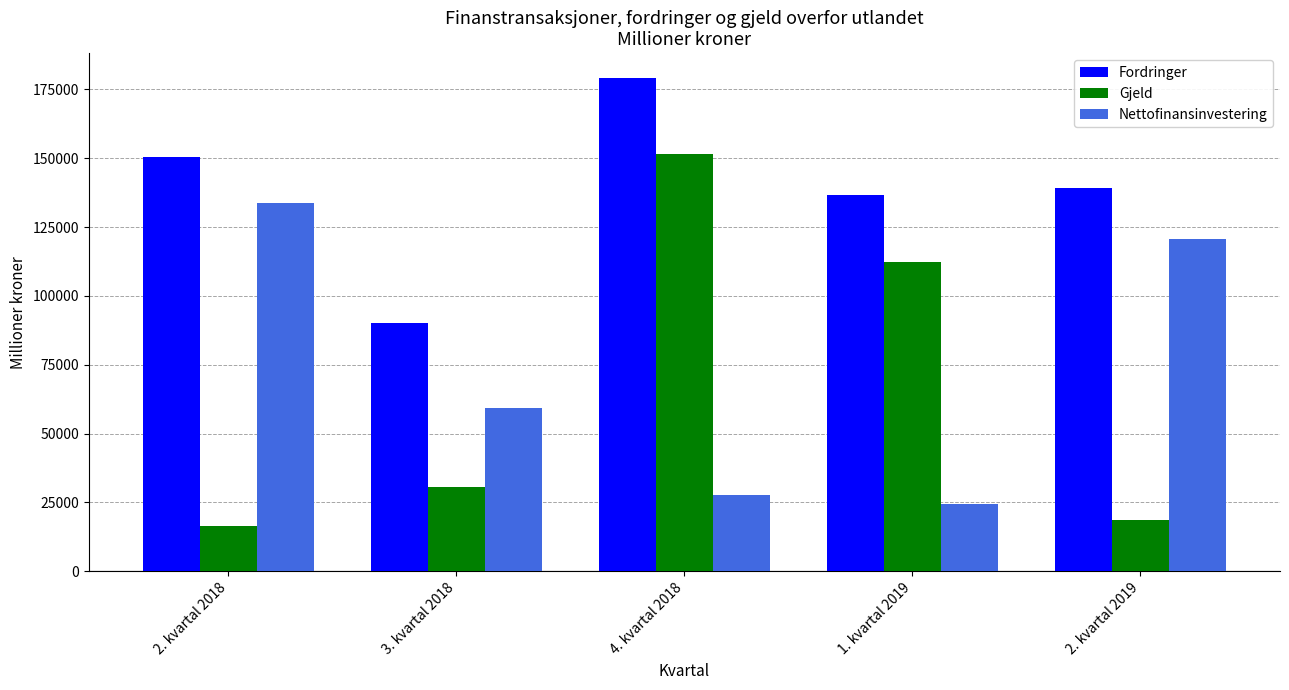

What are all the series names shown in the legend?

Fordringer, Gjeld, Nettofinansinvestering